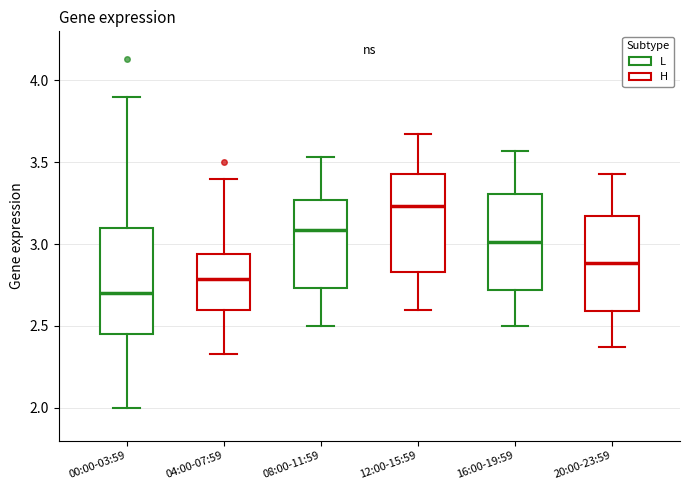

Which box's median line is the lowest?

00:00-03:59